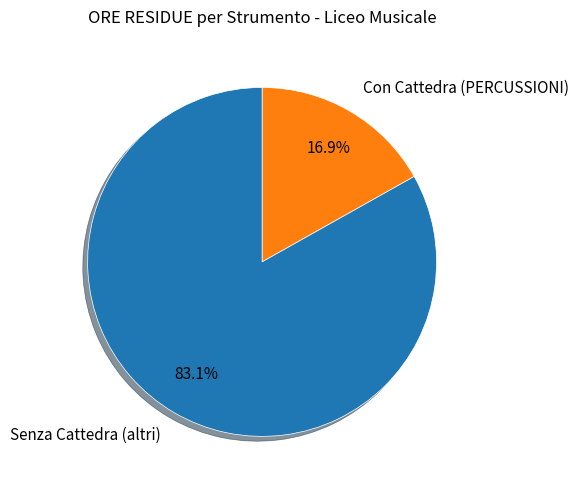

Is there a majority slice in this chart?

Yes